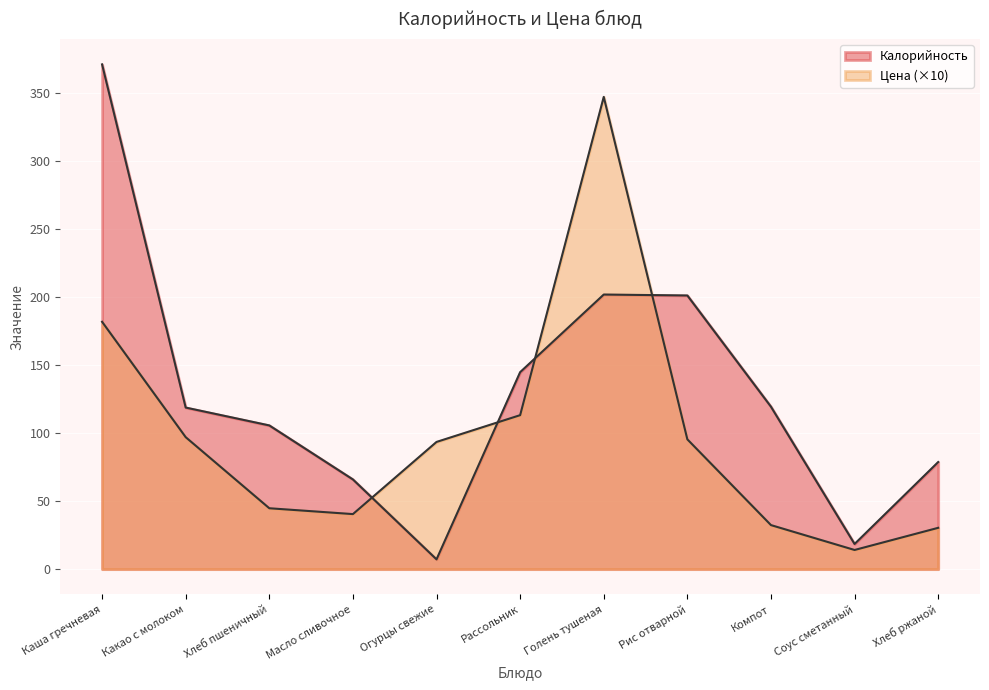

How many intersections are there between Цена and Калорийность?

4